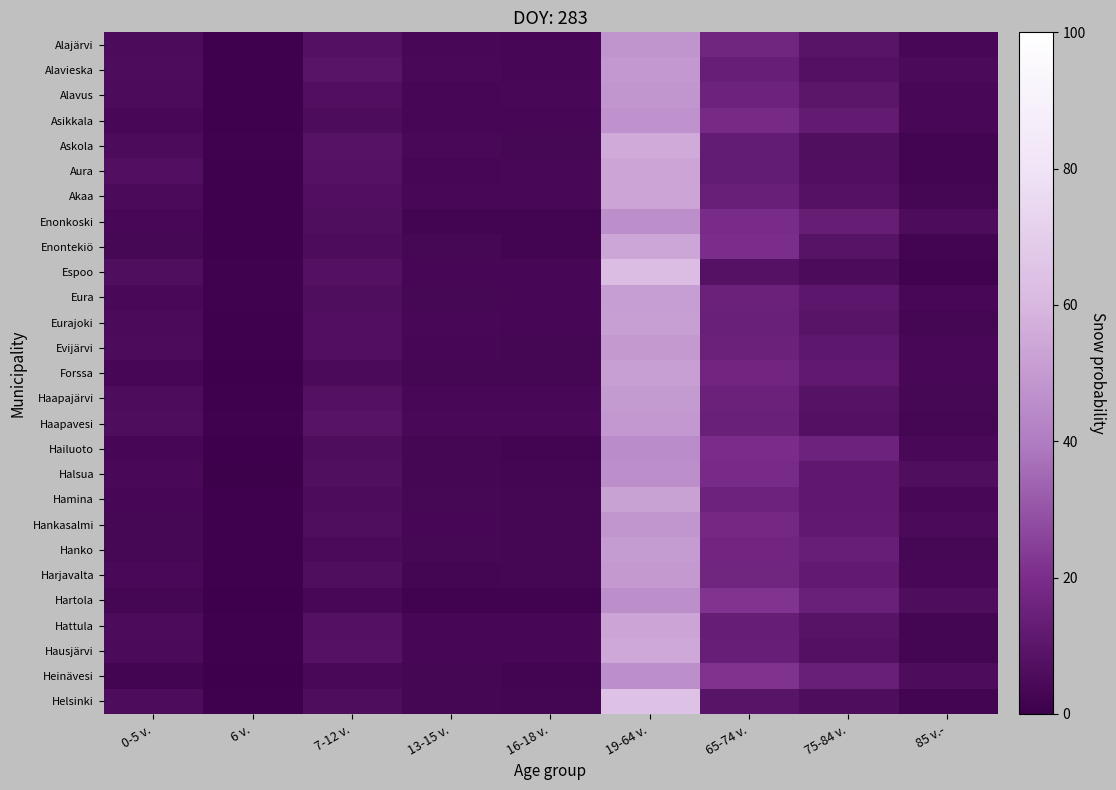

What is the maximum value shown in the chart?

64.5